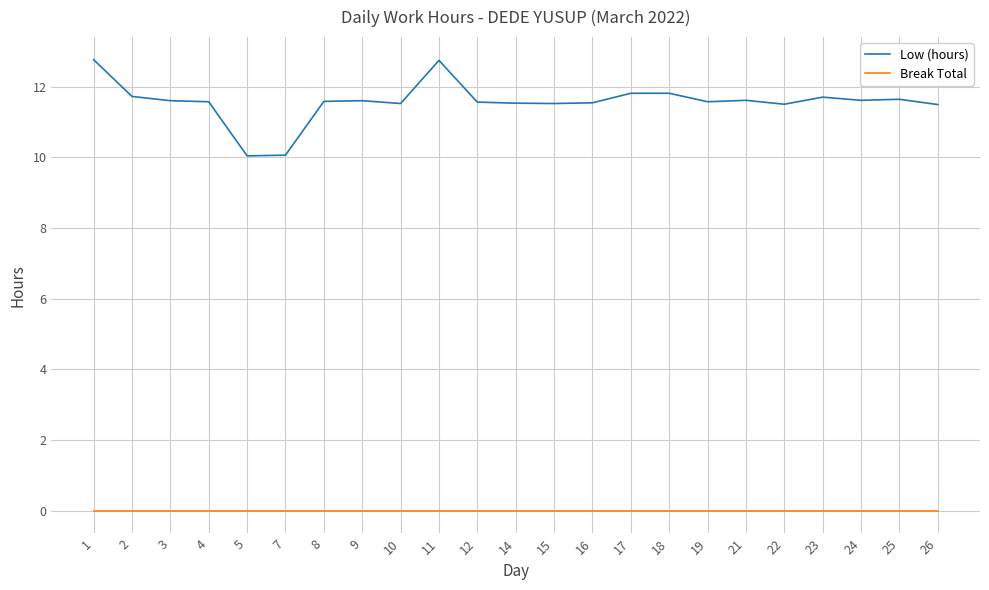

Is this an area chart (filled region under the line)?

No